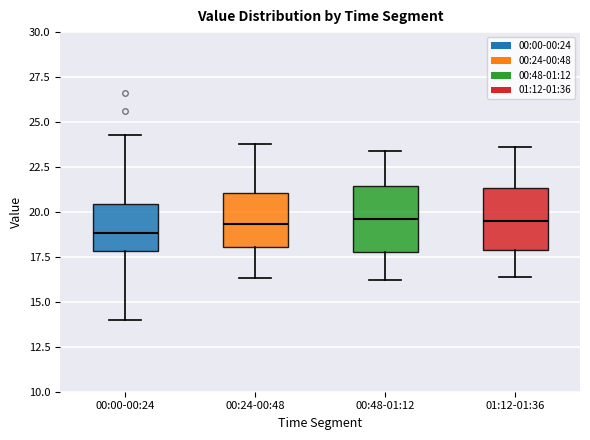

Reading left to right, read every box against the y-axis: the position of its median line, the range the box covers, and the ends of its whiskers. The values are not printed on the chart, so give them approximately, as read against the axis.

00:00-00:24: median 19.0, box 18.0 to 20.5, whiskers 14.0 to 24.5
00:24-00:48: median 19.5, box 18.0 to 21.0, whiskers 16.5 to 24.0
00:48-01:12: median 19.5, box 18.0 to 21.5, whiskers 16.0 to 23.5
01:12-01:36: median 19.5, box 18.0 to 21.5, whiskers 16.5 to 23.5